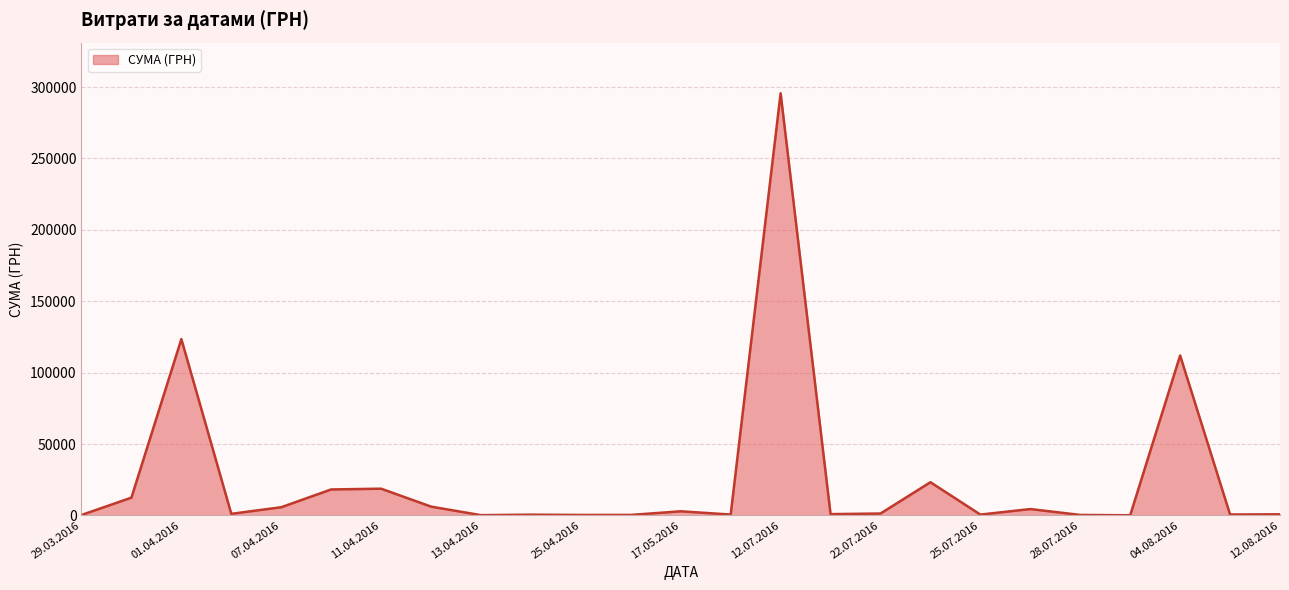

What is the difference between the maximum and minimum values?

295540.8